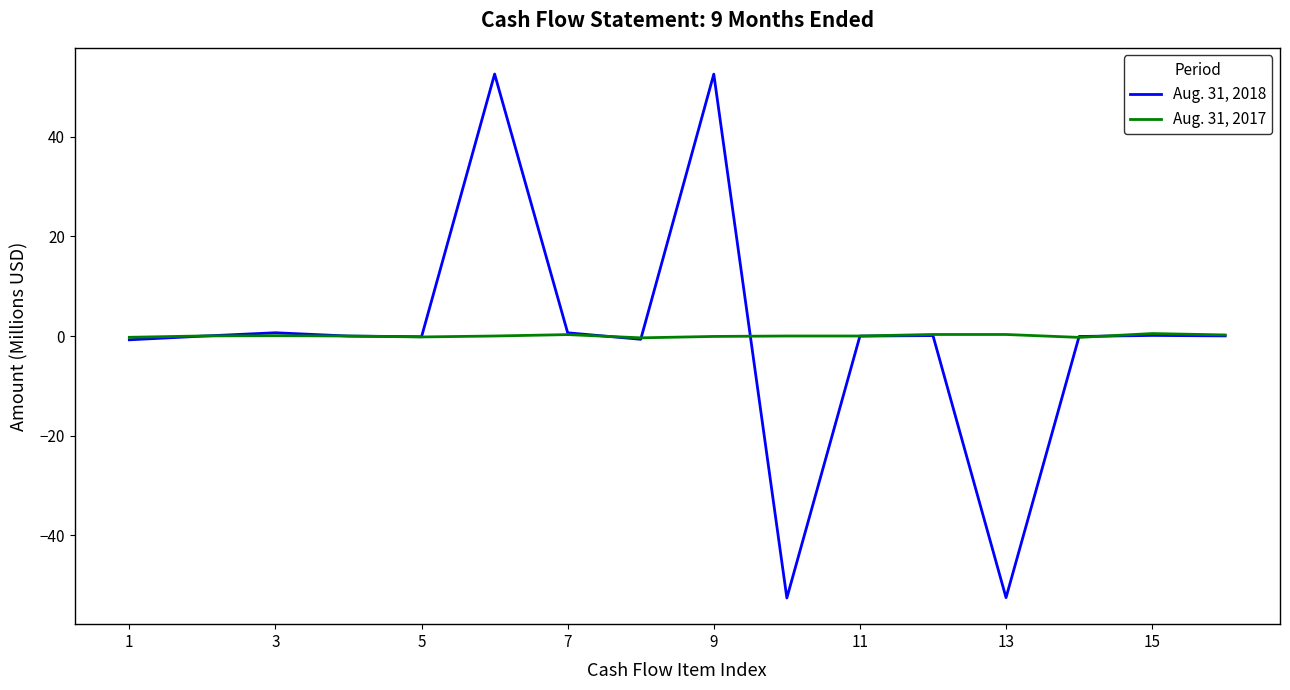

Which series has the widest spread of values?

Aug. 31, 2018